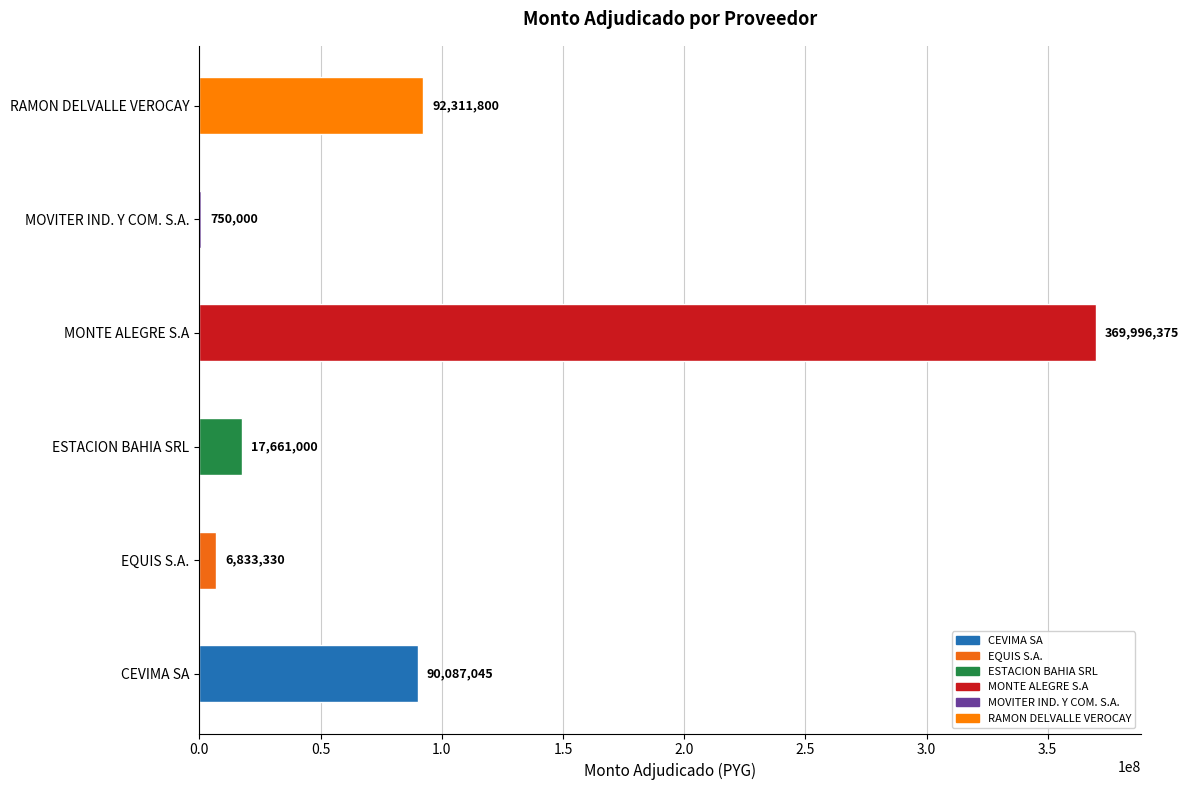

What is the change in value from EQUIS S.A. to MOVITER IND. Y COM. S.A.?

-6083330